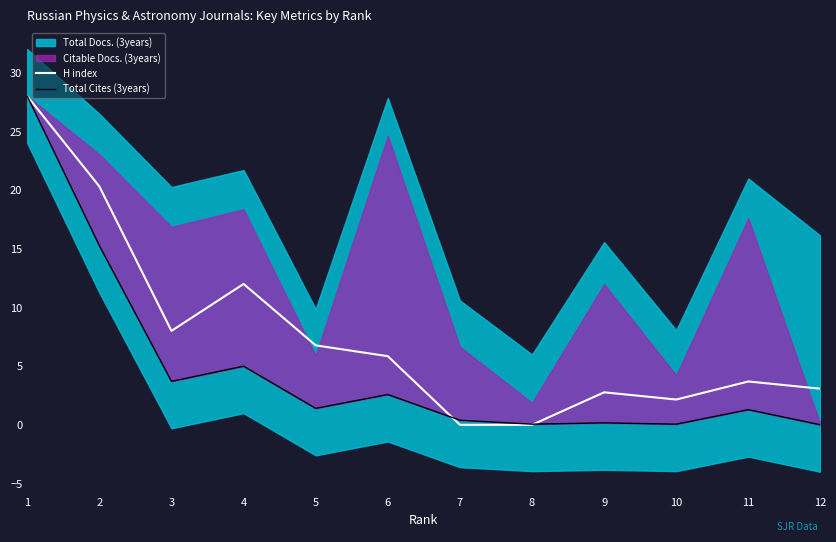

Is it true that H index equals 3.7 at 11?

True